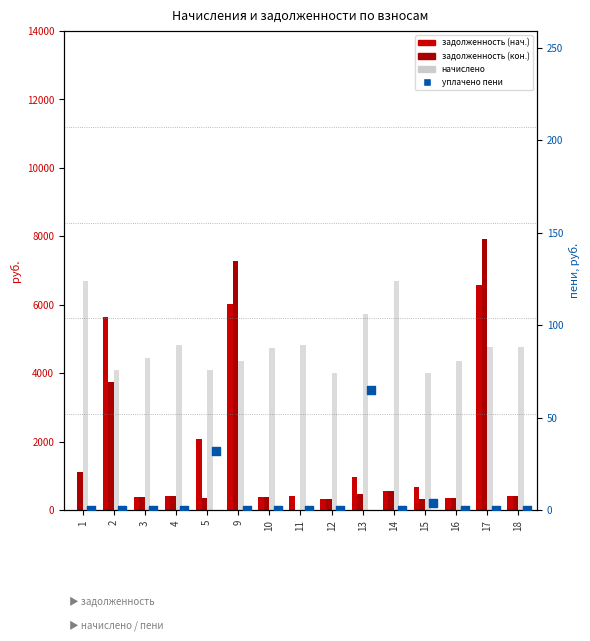

Which series has the largest Y range (max minus min)?

задолженность (кон.)